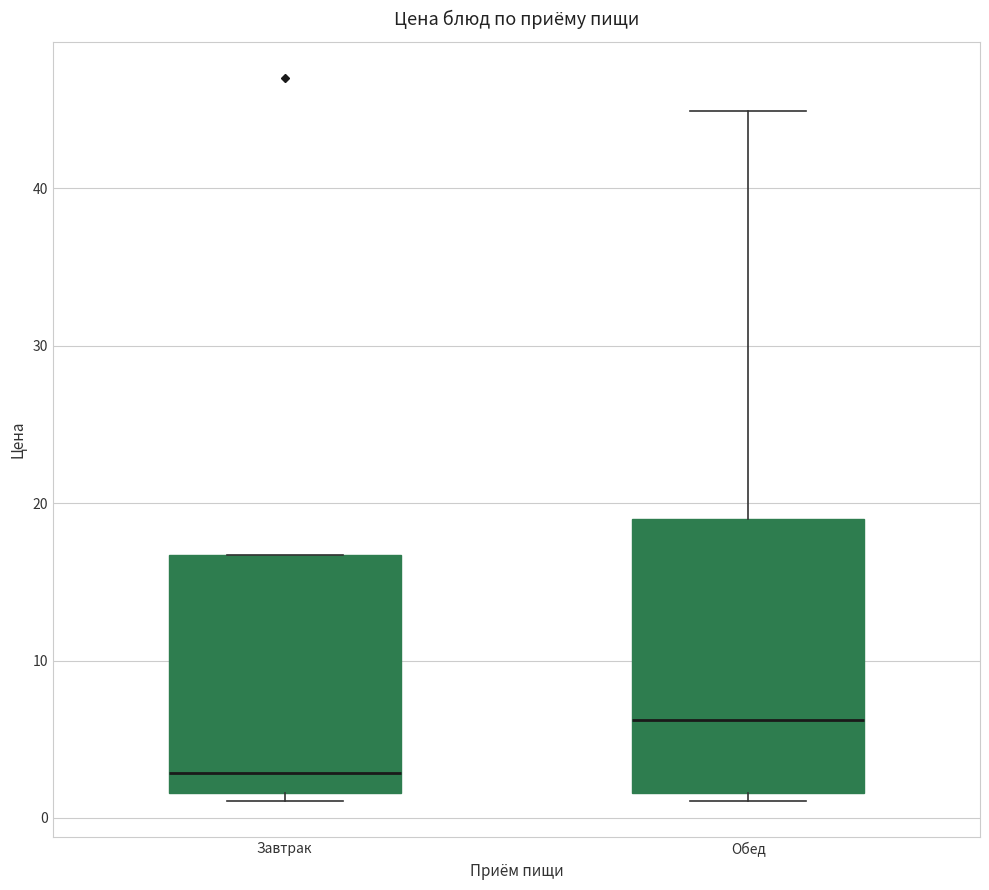

Which box is the tallest, from its lower edge to its upper edge?

Обед